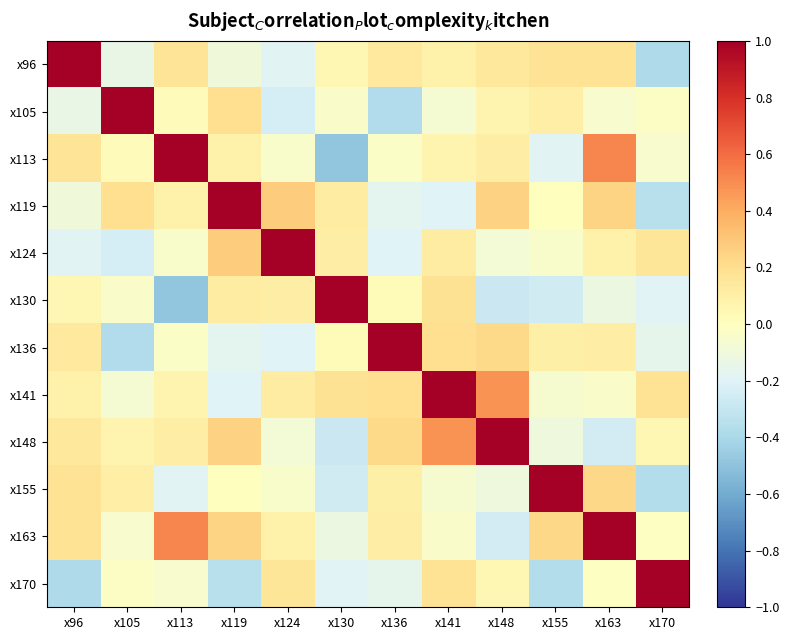

At which category does the chart reach its peak across all series?

x96